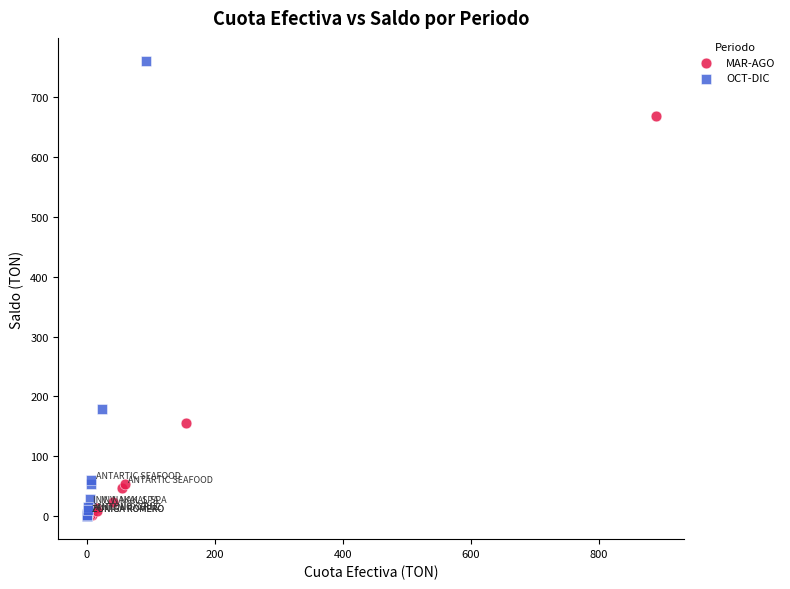

Which series has the widest spread of Y values?

OCT-DIC